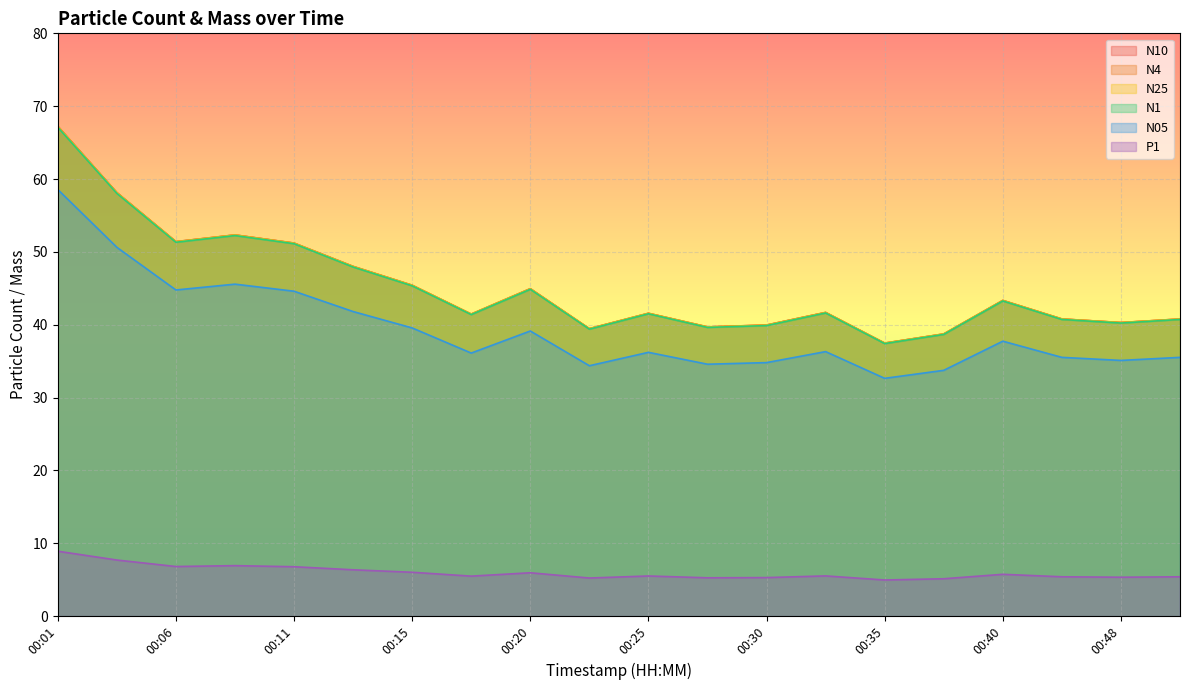

True or false: P1 and N25 cross at least once.

False